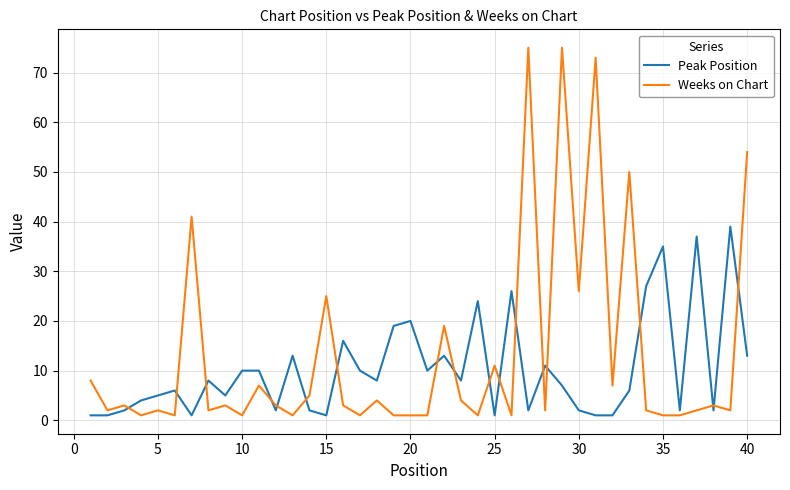

Which series has the largest total across all categories?

Weeks on Chart